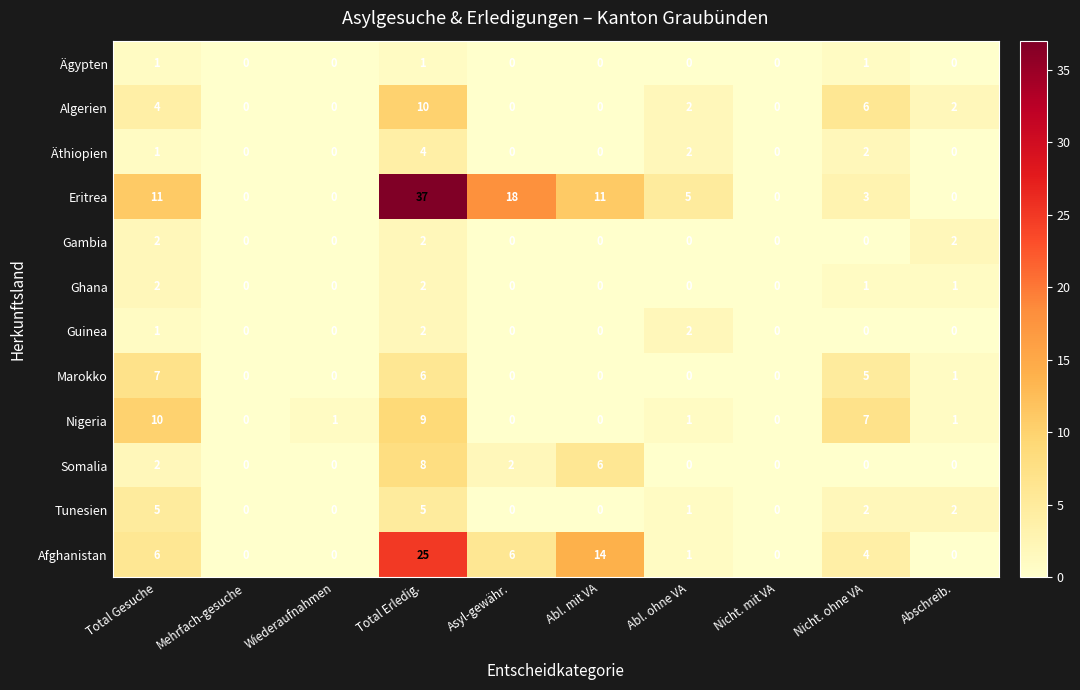

At how many categories does at least one series exceed 26?

1